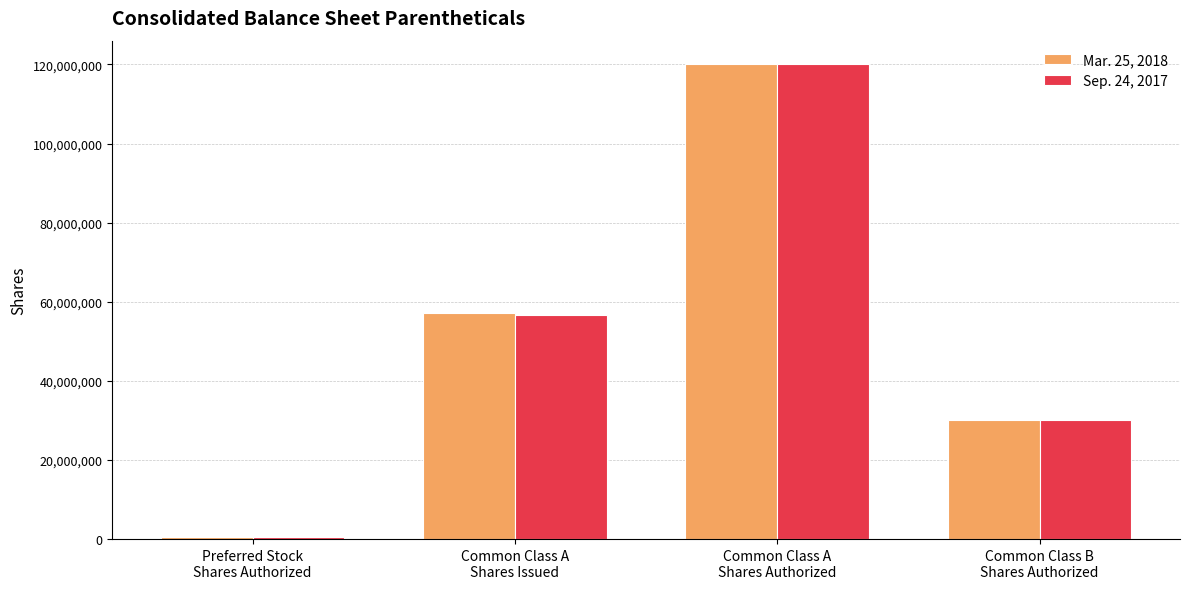

Between Preferred Stock
Shares Authorized and Common Class A
Shares Issued, which series saw the biggest shift?

Mar. 25, 2018